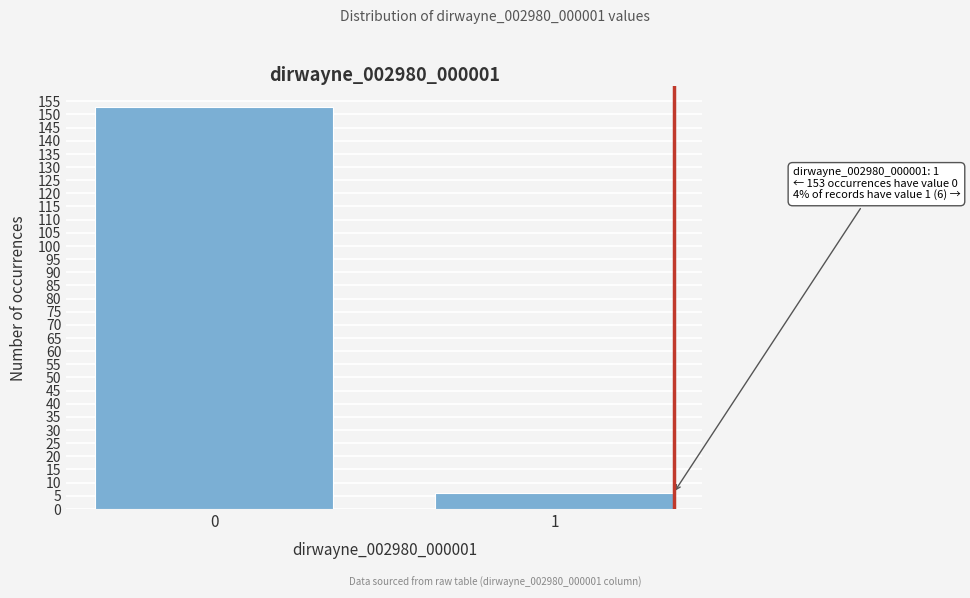

Reading left to right, extract all data points from this chart.

153	6